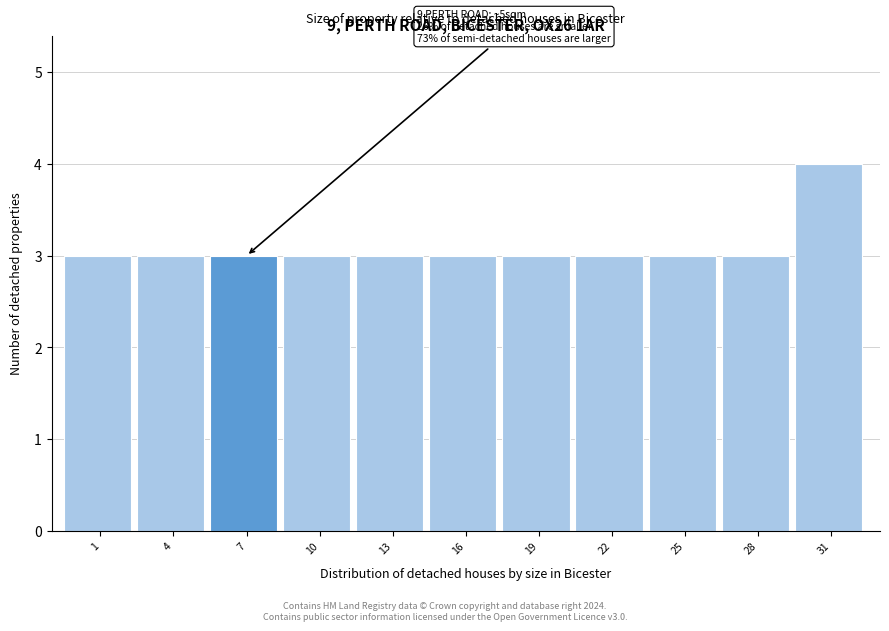

Reading left to right, list all the values displayed in this chart.

3	3	3	3	3	3	3	3	3	3	4